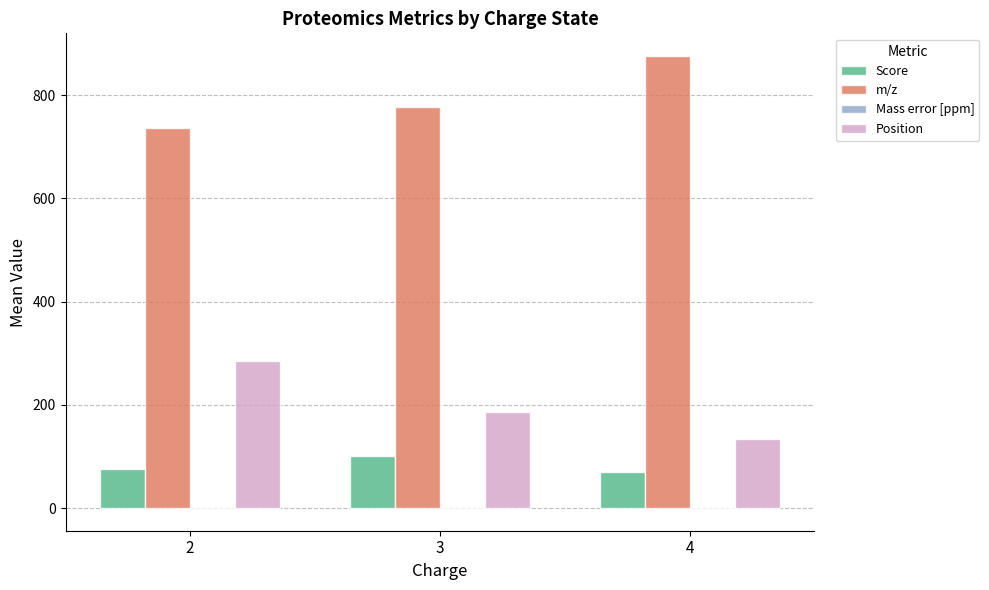

Which series has the largest total across all categories?

m/z